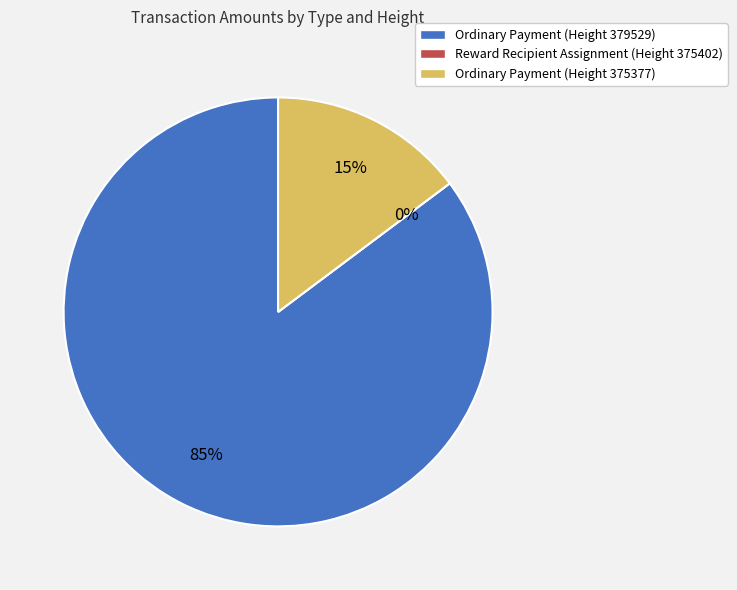

To the nearest percent, what is the combined percentage of Ordinary Payment (375377) and Reward Recipient Assignment (375402)?

15%